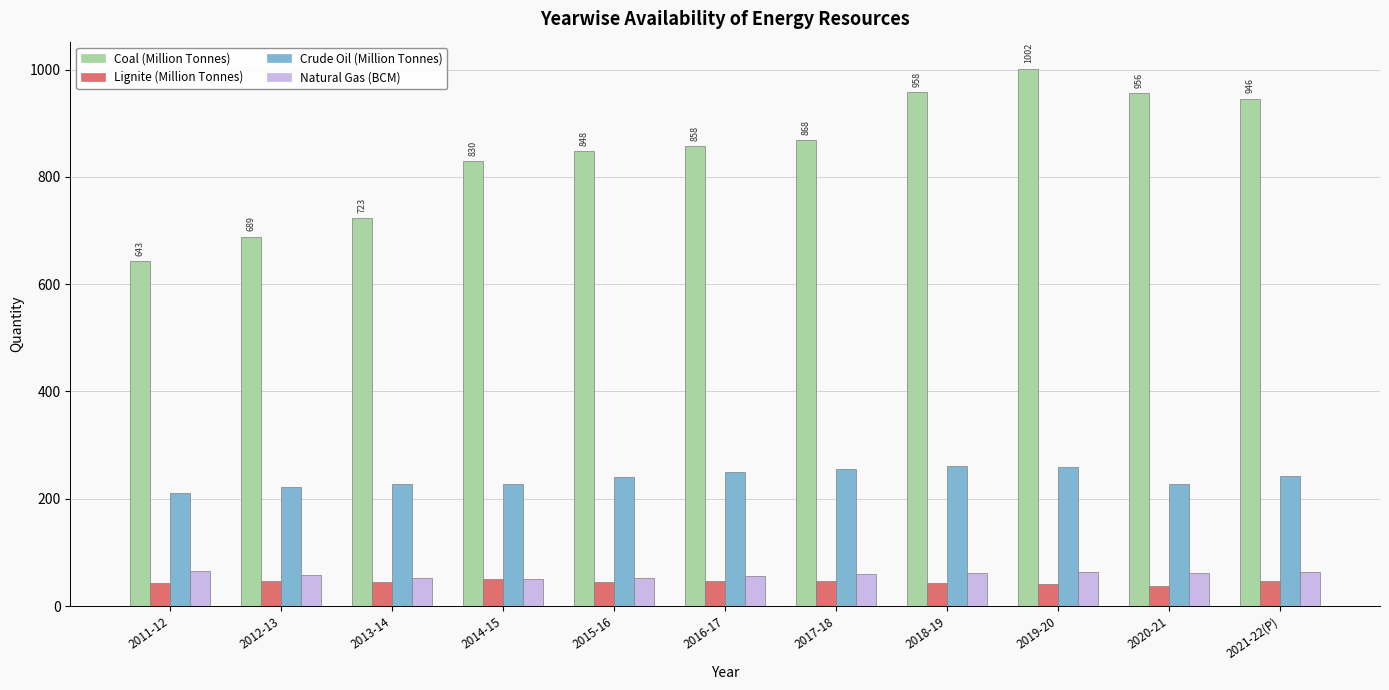

What is the difference between the second highest and minimum values in the Natural Gas (BCM) series?

12.8